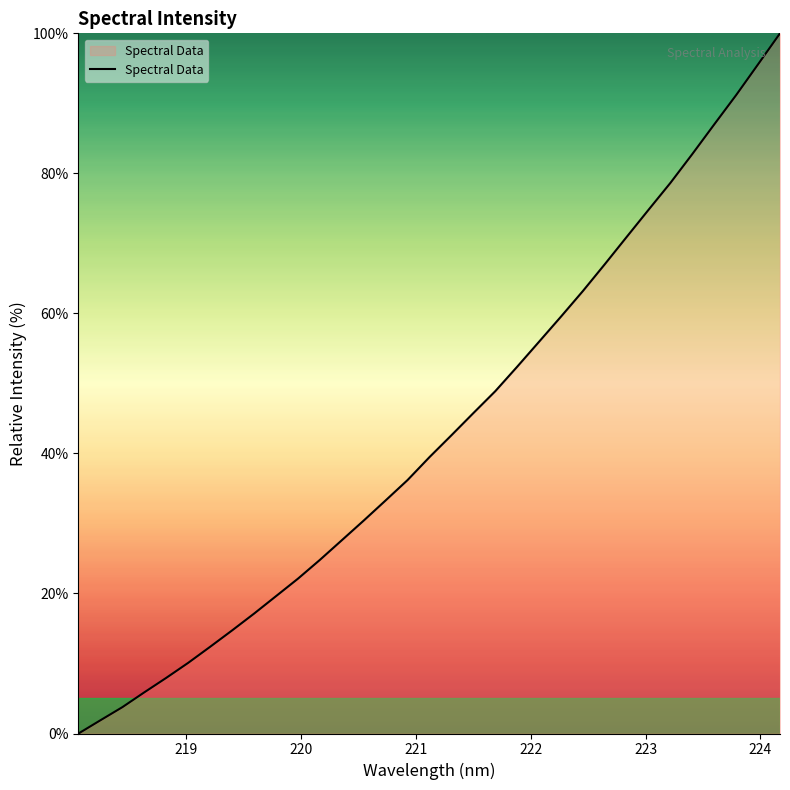

What is the difference between the maximum and minimum values?

100.0